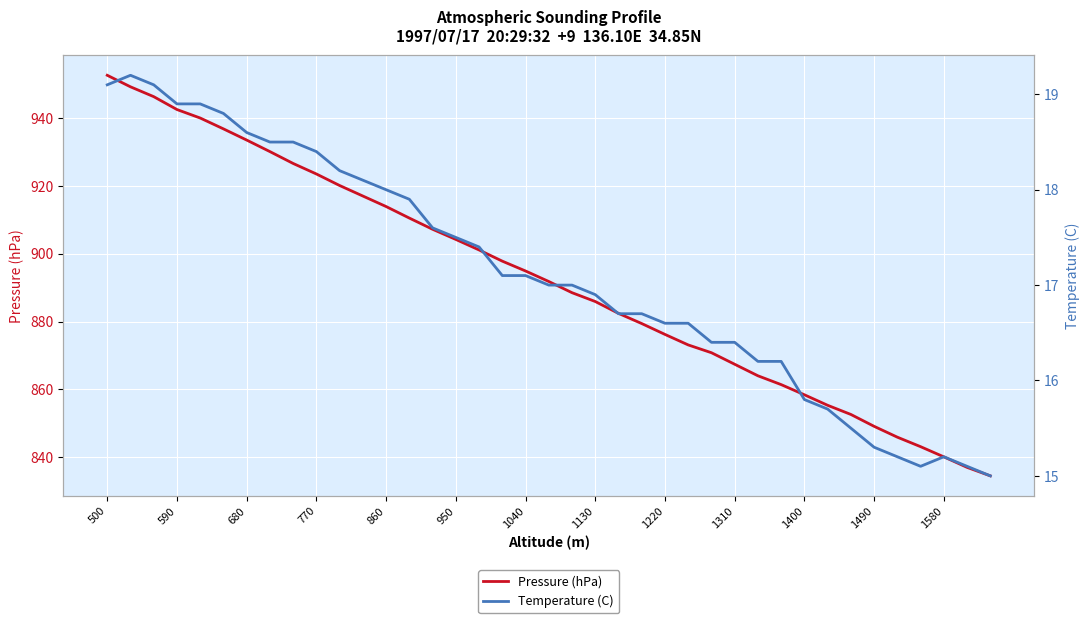

True or false: Temperature (C) and Pressure (hPa) intersect in this chart.

False